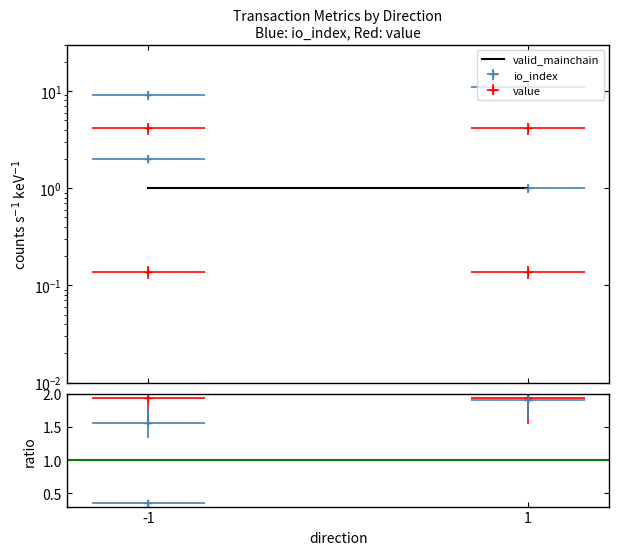

Is the value of io_index at -1 greater than the value of value at 1?

Yes